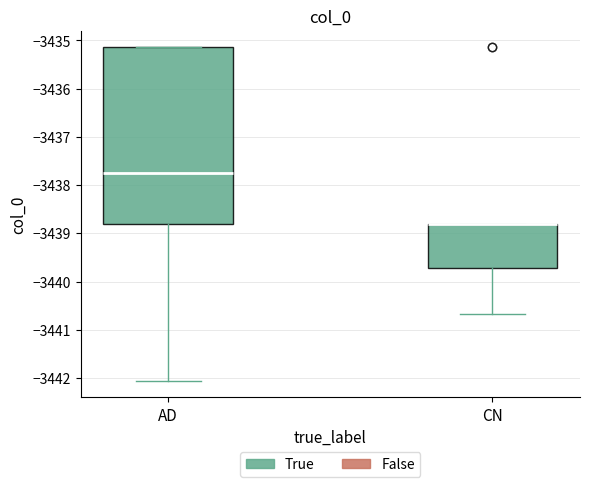

Comparing the boxes themselves (not the whiskers), which one is the tallest?

AD